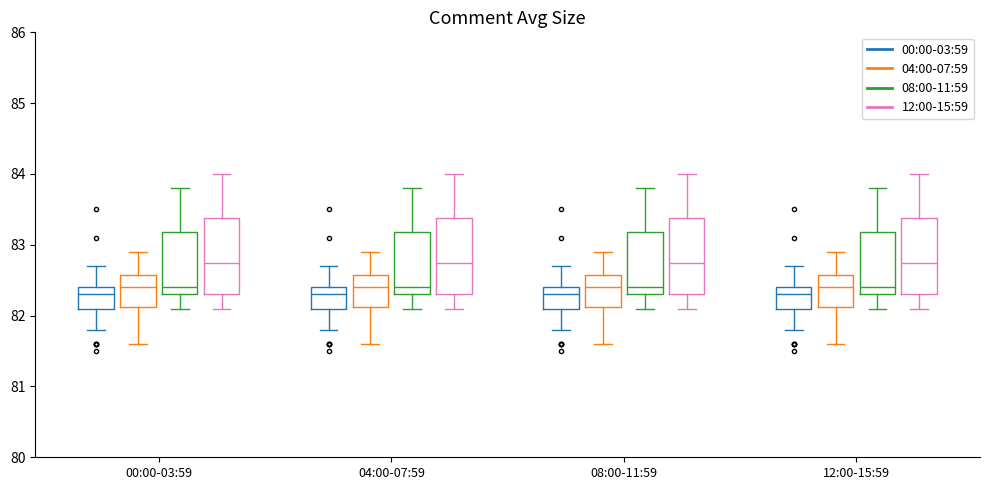

Reading left to right, read every box against the y-axis: the position of its median line, the range the box covers, and the ends of its whiskers. The values are not printed on the chart, so give them approximately, as read against the axis.

00:00-03:59 (00:00-03:59): median 82.3, box 82.1 to 82.4, whiskers 81.8 to 82.7
00:00-03:59 (04:00-07:59): median 82.4, box 82.1 to 82.6, whiskers 81.6 to 82.9
00:00-03:59 (08:00-11:59): median 82.4, box 82.3 to 83.2, whiskers 82.1 to 83.8
00:00-03:59 (12:00-15:59): median 82.8, box 82.3 to 83.4, whiskers 82.1 to 84.0
04:00-07:59 (00:00-03:59): median 82.3, box 82.1 to 82.4, whiskers 81.8 to 82.7
04:00-07:59 (04:00-07:59): median 82.4, box 82.1 to 82.6, whiskers 81.6 to 82.9
04:00-07:59 (08:00-11:59): median 82.4, box 82.3 to 83.2, whiskers 82.1 to 83.8
04:00-07:59 (12:00-15:59): median 82.8, box 82.3 to 83.4, whiskers 82.1 to 84.0
08:00-11:59 (00:00-03:59): median 82.3, box 82.1 to 82.4, whiskers 81.8 to 82.7
08:00-11:59 (04:00-07:59): median 82.4, box 82.1 to 82.6, whiskers 81.6 to 82.9
08:00-11:59 (08:00-11:59): median 82.4, box 82.3 to 83.2, whiskers 82.1 to 83.8
08:00-11:59 (12:00-15:59): median 82.8, box 82.3 to 83.4, whiskers 82.1 to 84.0
12:00-15:59 (00:00-03:59): median 82.3, box 82.1 to 82.4, whiskers 81.8 to 82.7
12:00-15:59 (04:00-07:59): median 82.4, box 82.1 to 82.6, whiskers 81.6 to 82.9
12:00-15:59 (08:00-11:59): median 82.4, box 82.3 to 83.2, whiskers 82.1 to 83.8
12:00-15:59 (12:00-15:59): median 82.8, box 82.3 to 83.4, whiskers 82.1 to 84.0